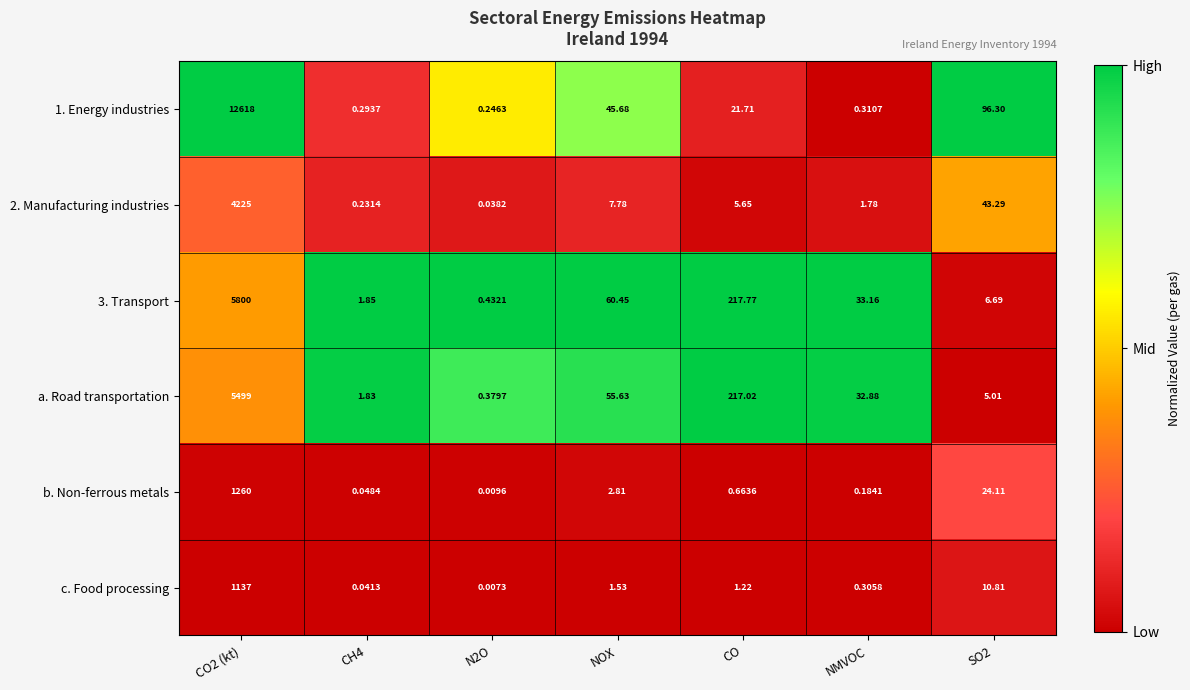

At which category is the sum across all series the highest?

CO2 (kt)